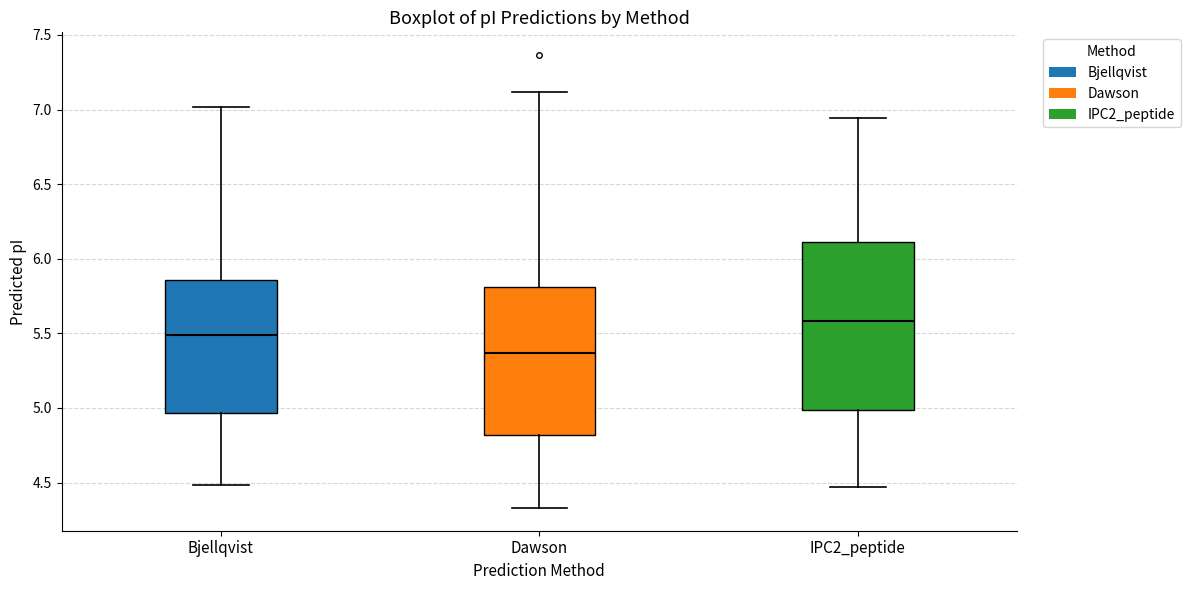

Which box's median line is the highest?

IPC2_peptide